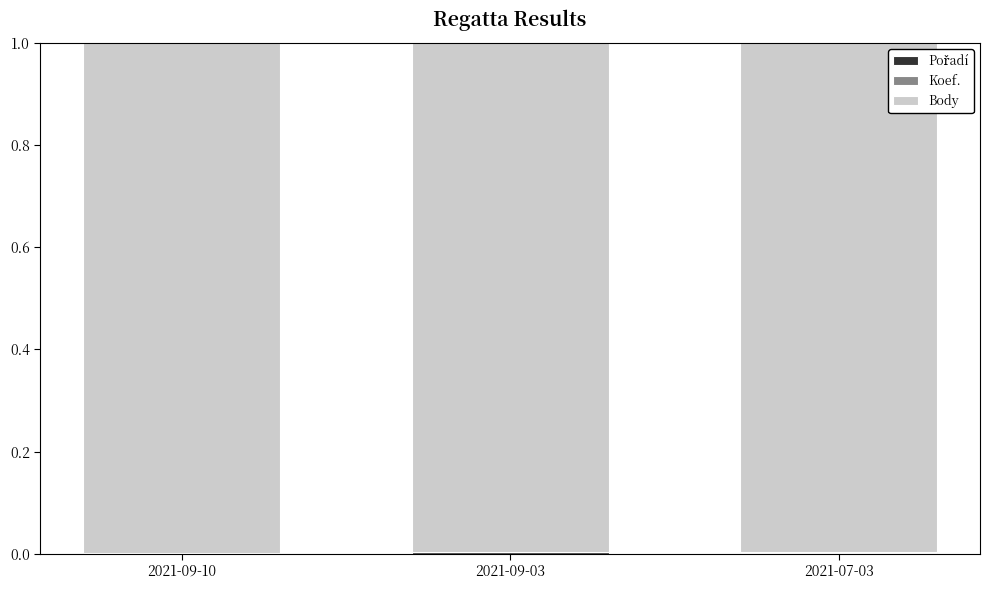

What is the total value across all series at 2021-07-03?

1.0